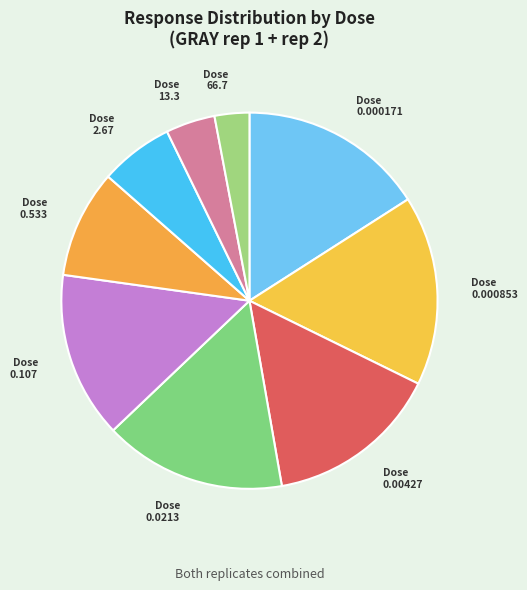

Is the sum of Dose 13.3 and Dose 66.7 greater than half?

No